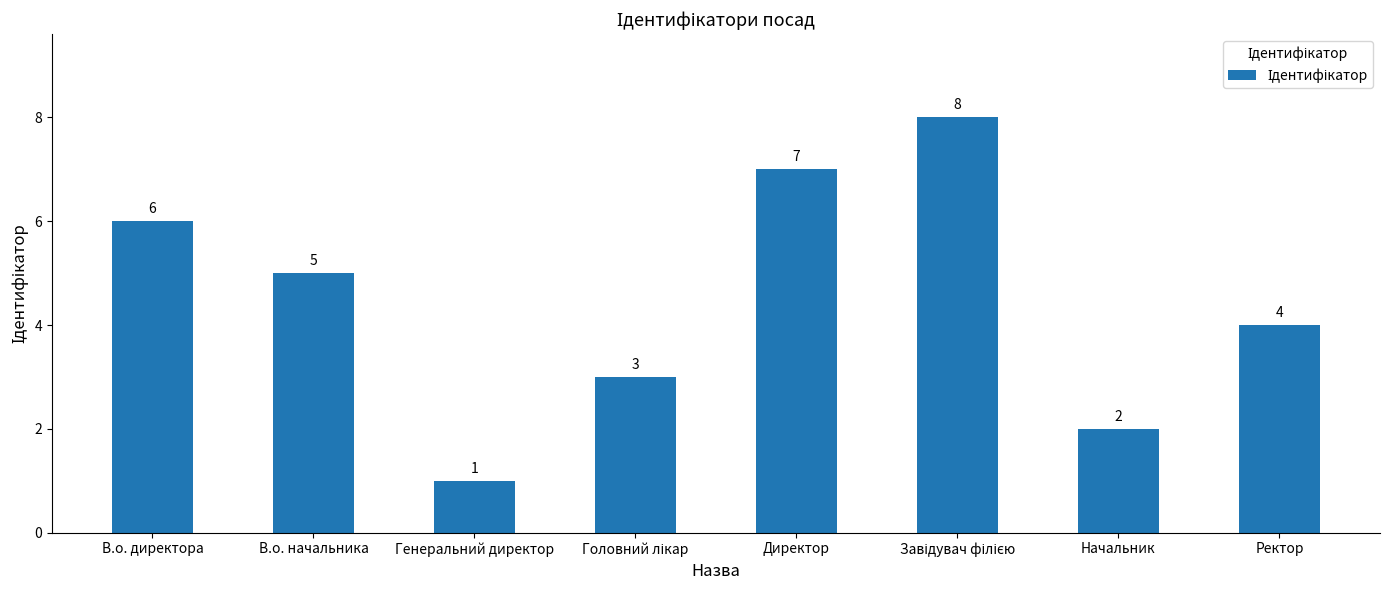

Reading left to right, list all the values displayed in this chart.

6	5	1	3	7	8	2	4